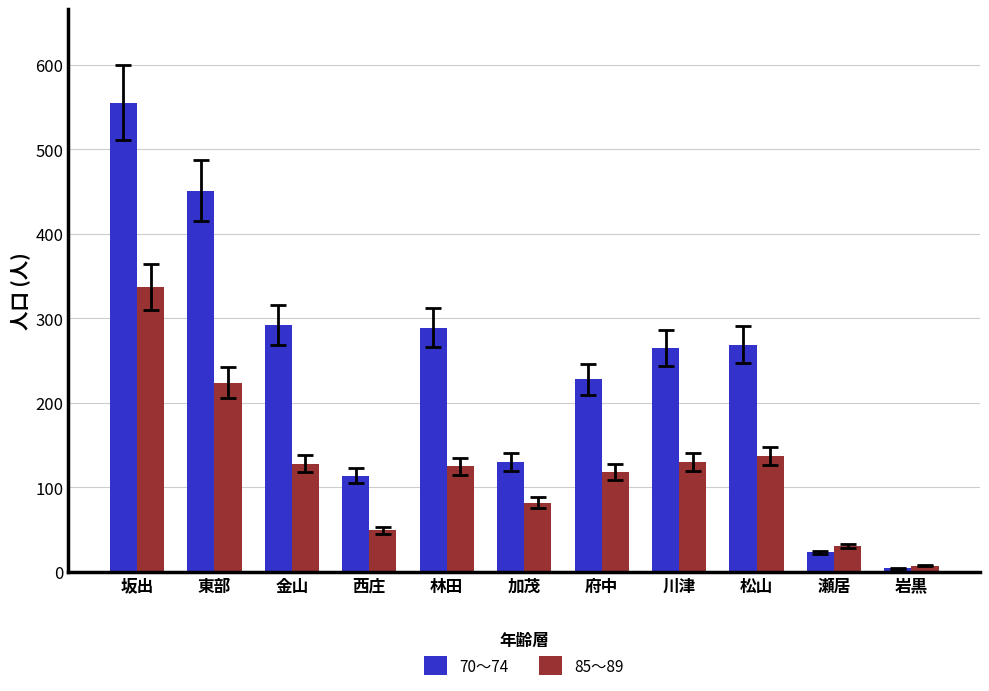

What is the label of the 11th bar from the right?

坂出